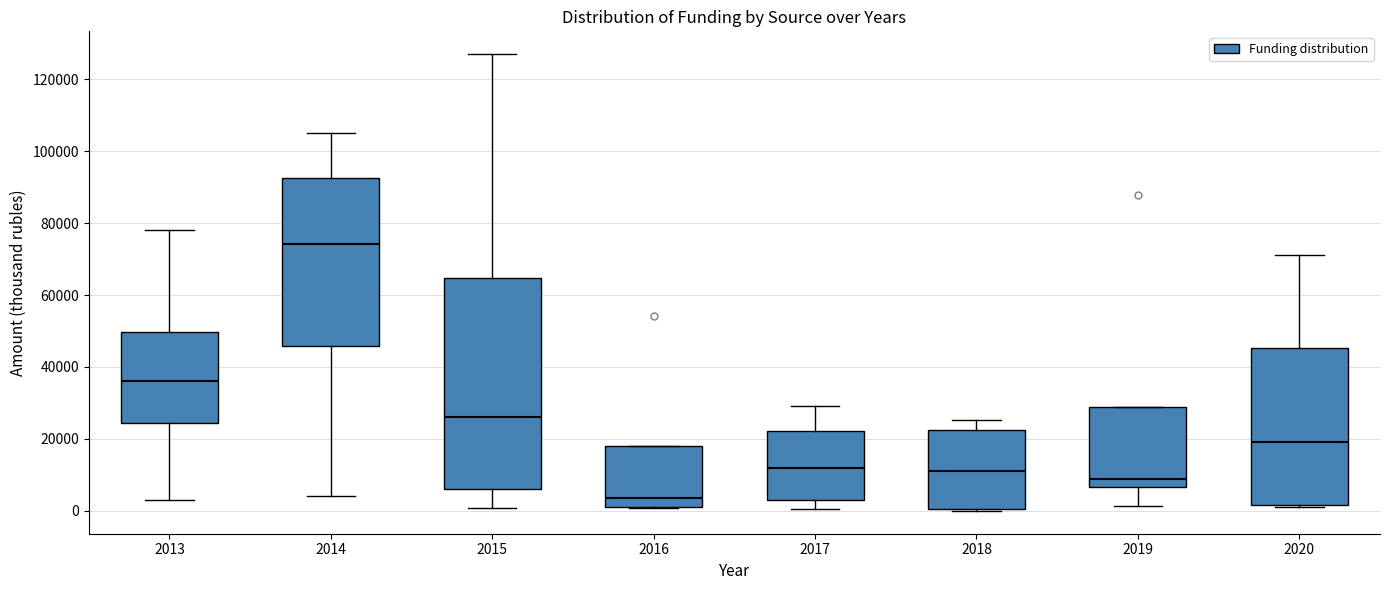

Comparing the boxes themselves (not the whiskers), which one is the tallest?

2015